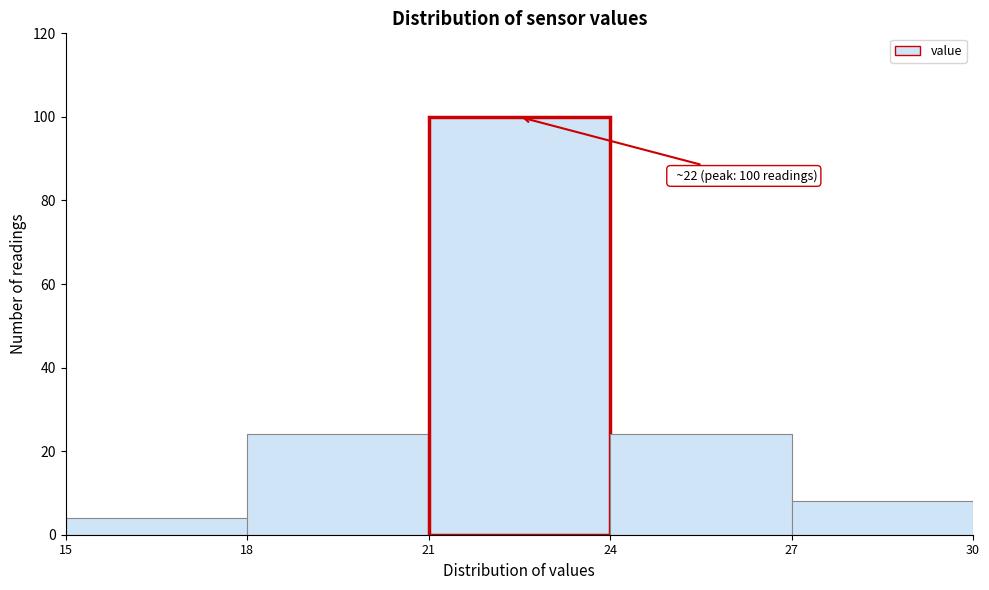

Over which range of the x-axis is the bar tallest?

21 to 24